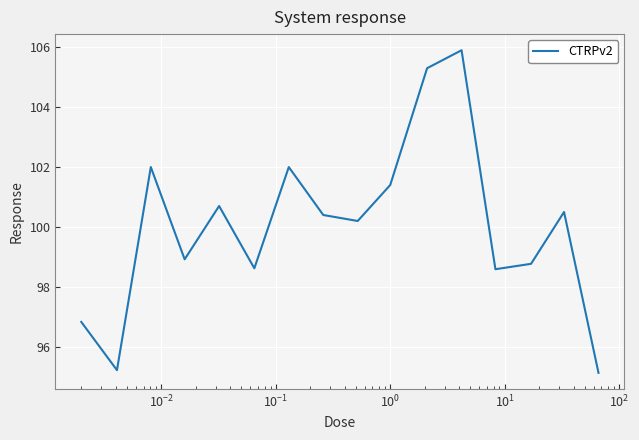

What is the smallest value displayed?

95.1